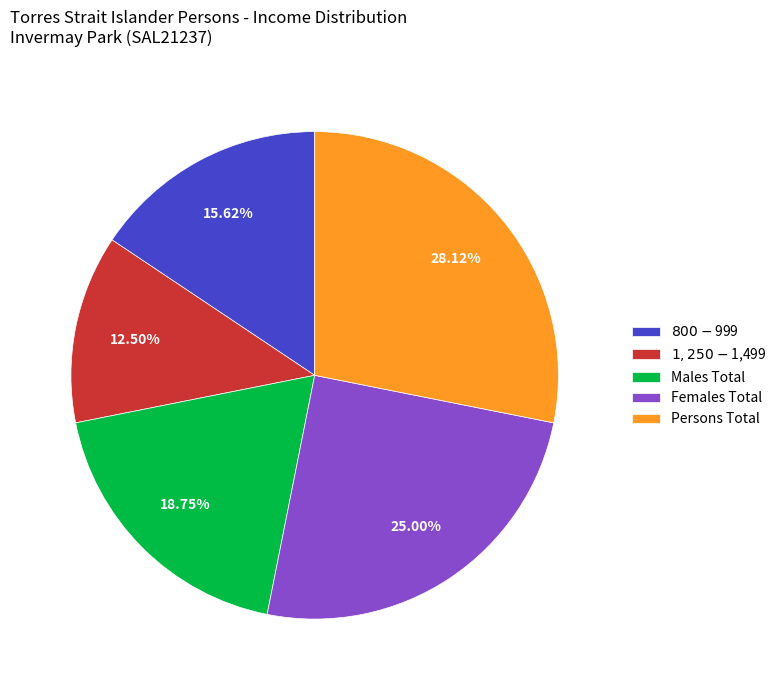

Which slice is the smallest?

$1,250-$1,499